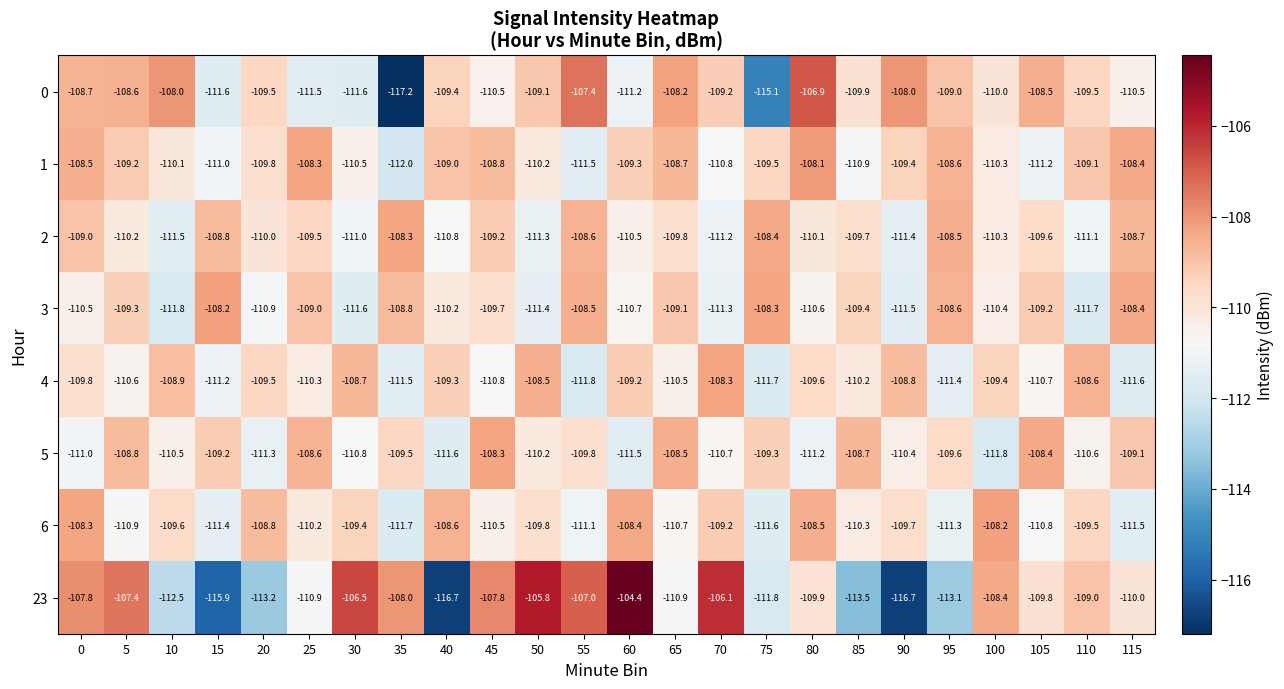

Rank the series at 105 from highest to lowest value.

5, 0, 3, 2, 23, 4, 6, 1